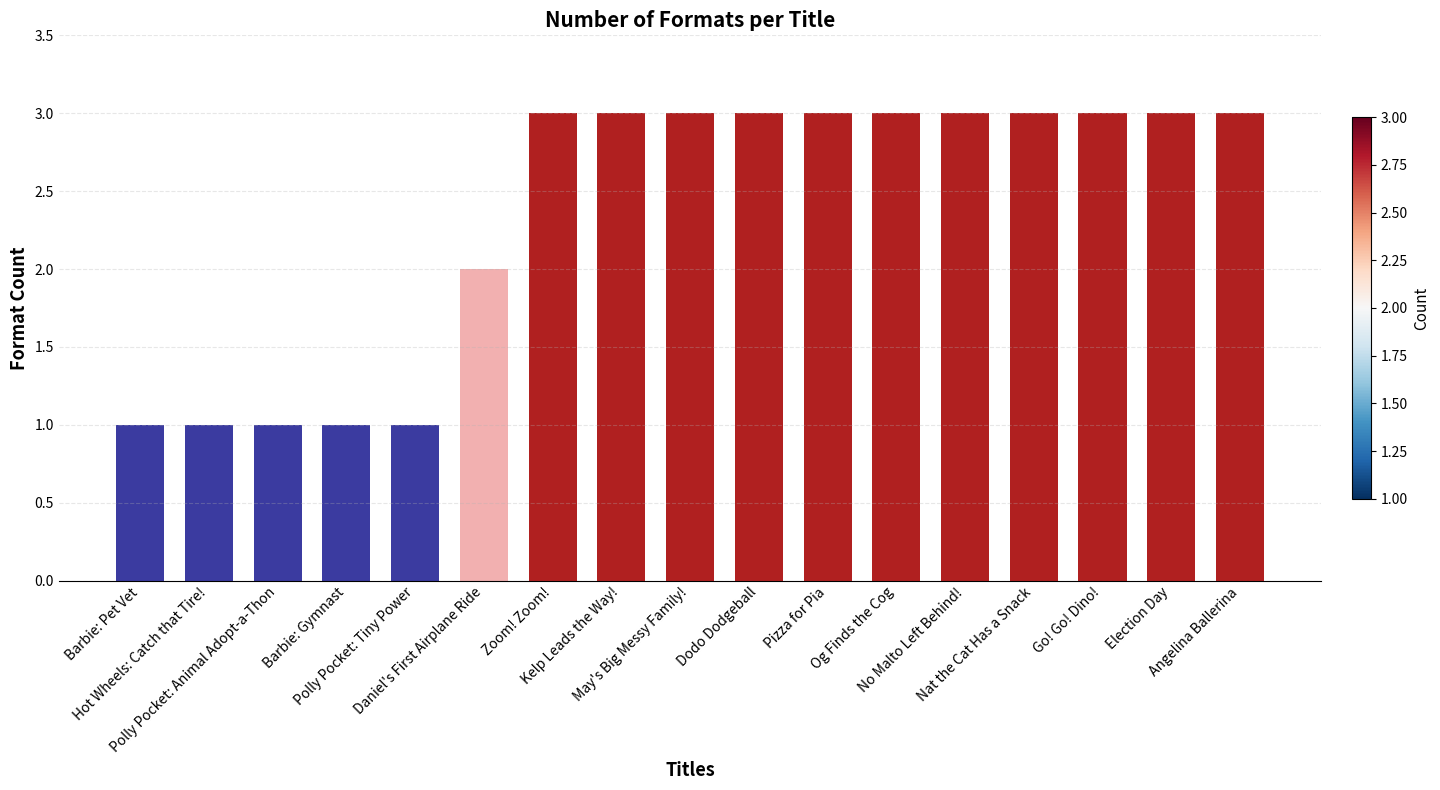

The chart shows a value of 0 at Polly Pocket: Animal Adopt-a-Thon. True or false?

False